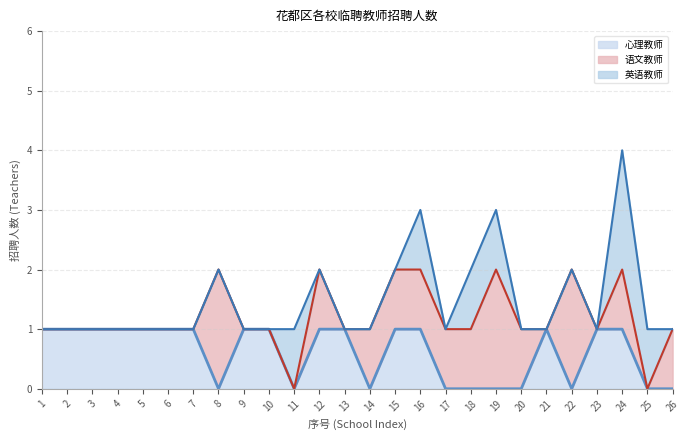

Reading right to left, list all the values displayed in this chart.

心理教师: 0	0	1	1	0	1	0	0	0	0	1	1	0	1	1	0	1	1	0	1	1	1	1	1	1	1
语文教师: 1	0	1	0	2	0	1	2	1	1	1	1	1	0	1	0	0	0	2	0	0	0	0	0	0	0
英语教师: 0	1	2	0	0	0	0	1	1	0	1	0	0	0	0	1	0	0	0	0	0	0	0	0	0	0